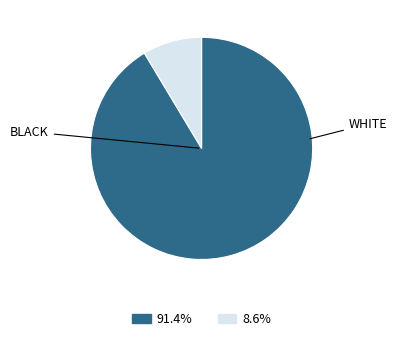

Does any single category account for the majority?

Yes